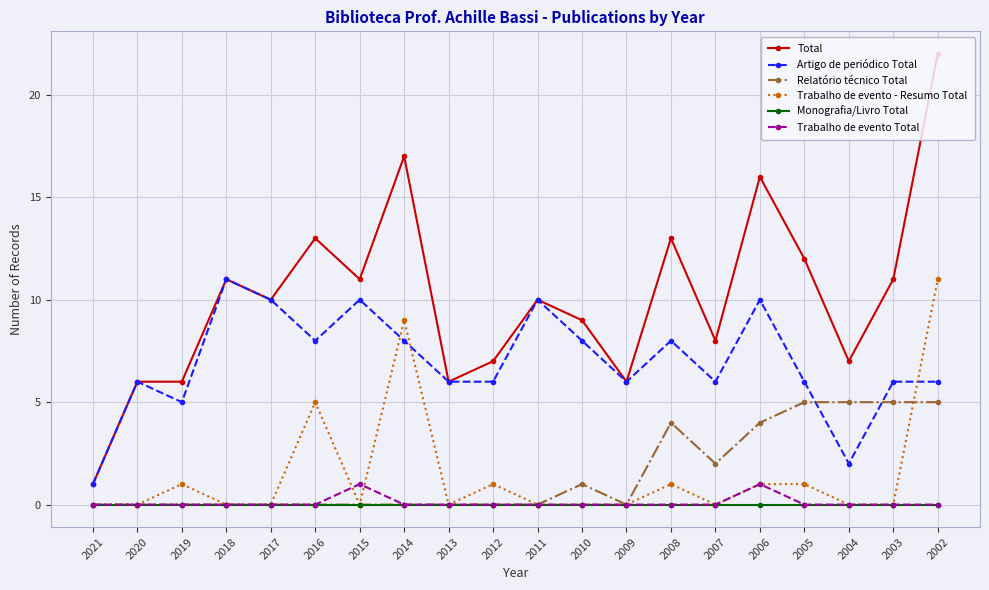

At which category does Artigo de periódico Total reach its first local peak?

2020